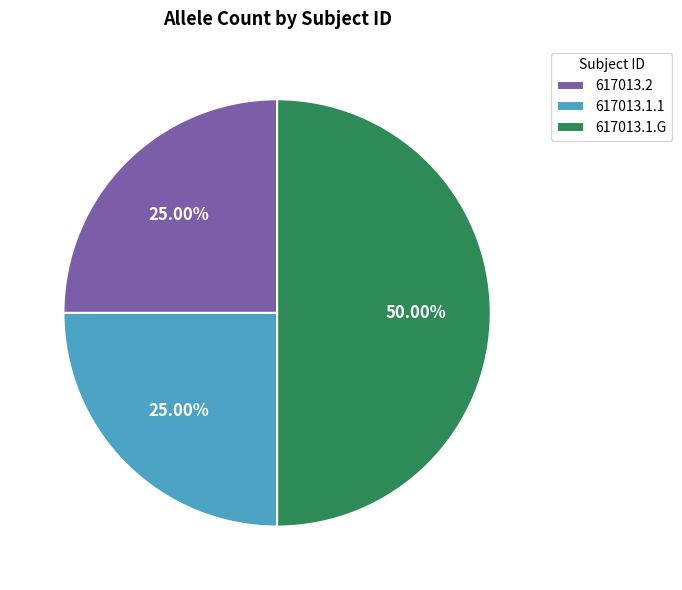

What is the largest slice in the pie chart?

617013.1.G